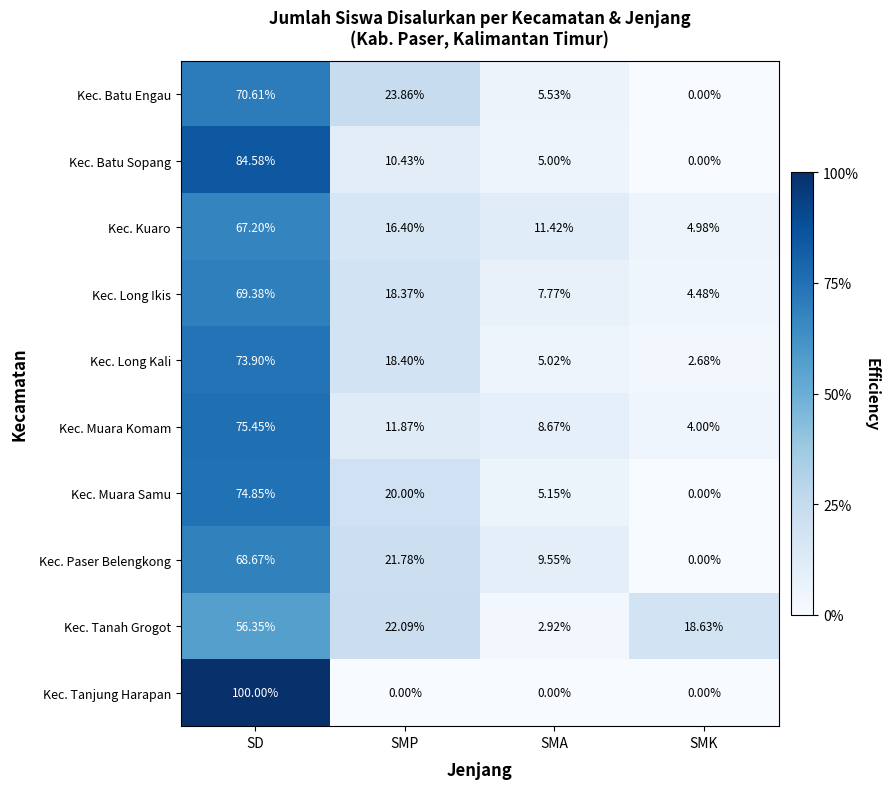

List the labels in order of Kec. Paser Belengkong value, smallest first.

SMK, SMA, SMP, SD